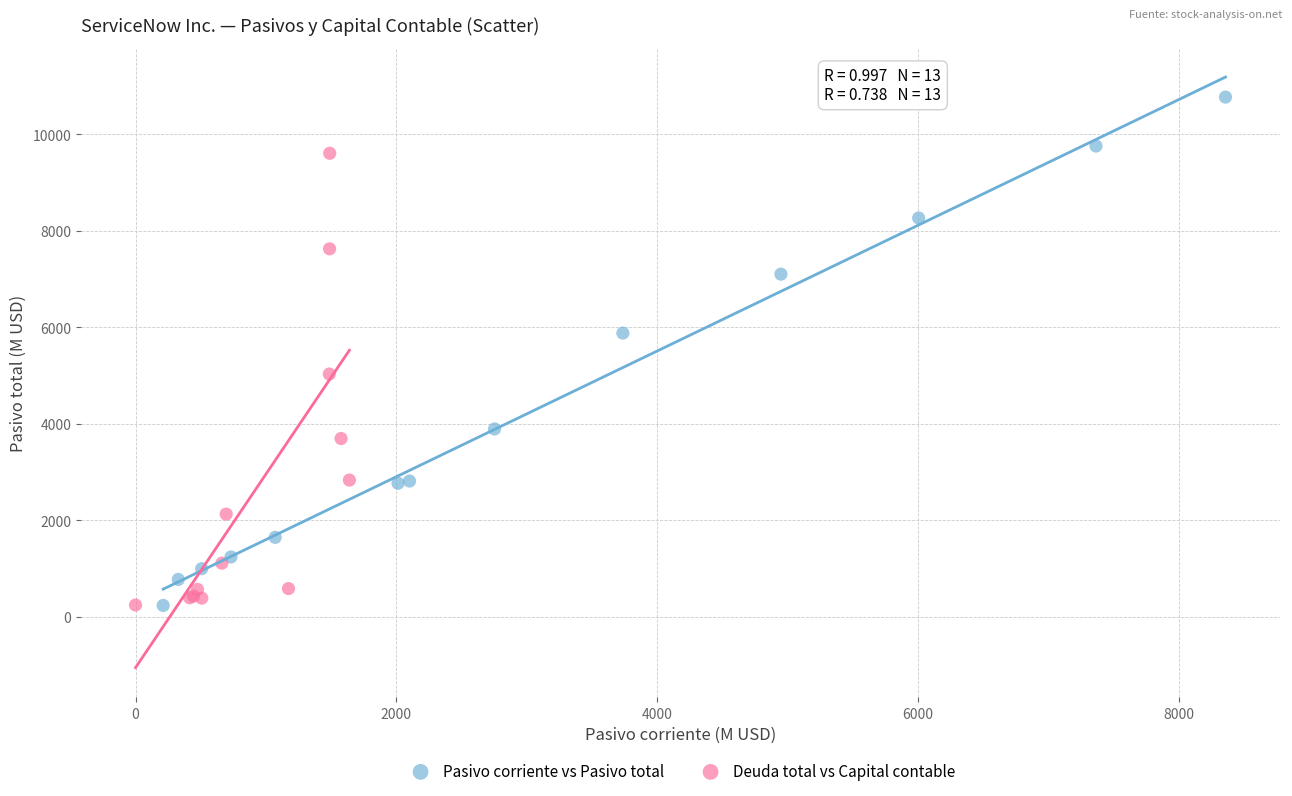

Which series contains the highest Y value?

Pasivo corriente vs Pasivo total